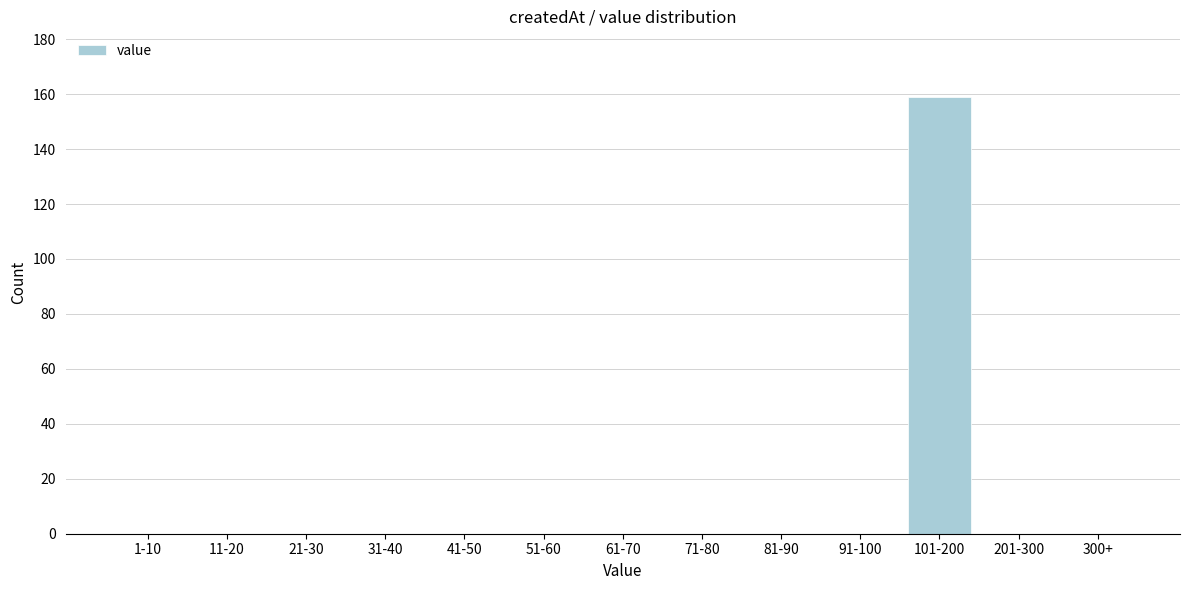

Reading left to right, extract all data points from this chart.

1-10=0	11-20=0	21-30=0	31-40=0	41-50=0	51-60=0	61-70=0	71-80=0	81-90=0	91-100=0	101-200=159	201-300=0	300+=0